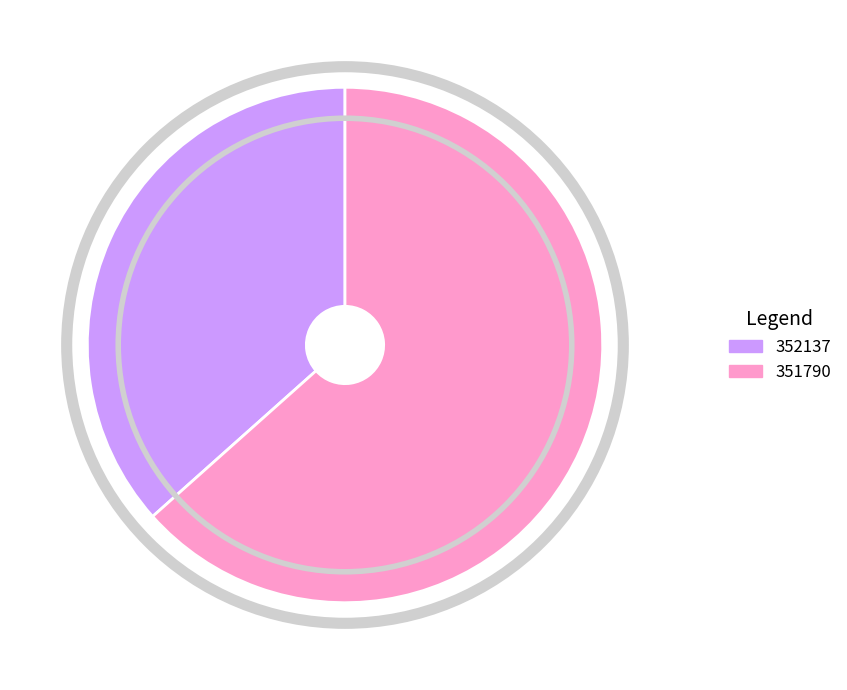

Approximately how many times larger is the value at 351790 compared to 352137?

1.7